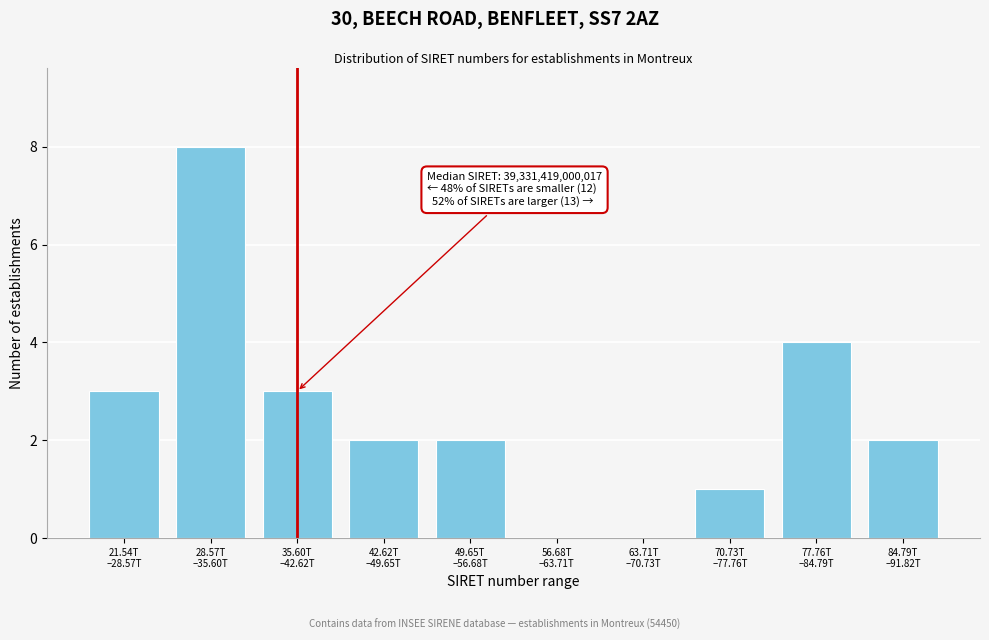

What is the maximum value shown in the chart?

8